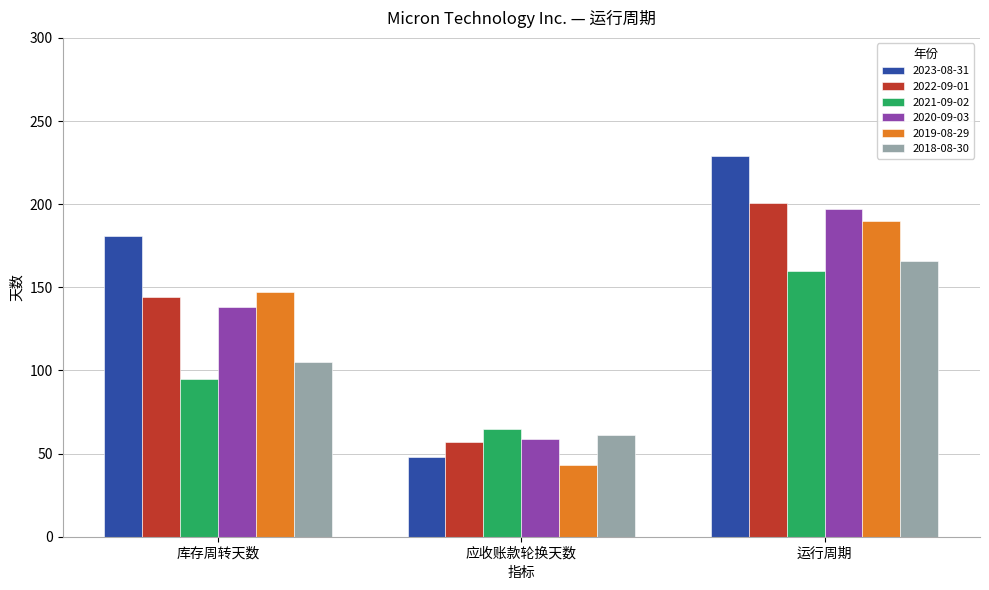

What is the minimum value shown in the chart?

43